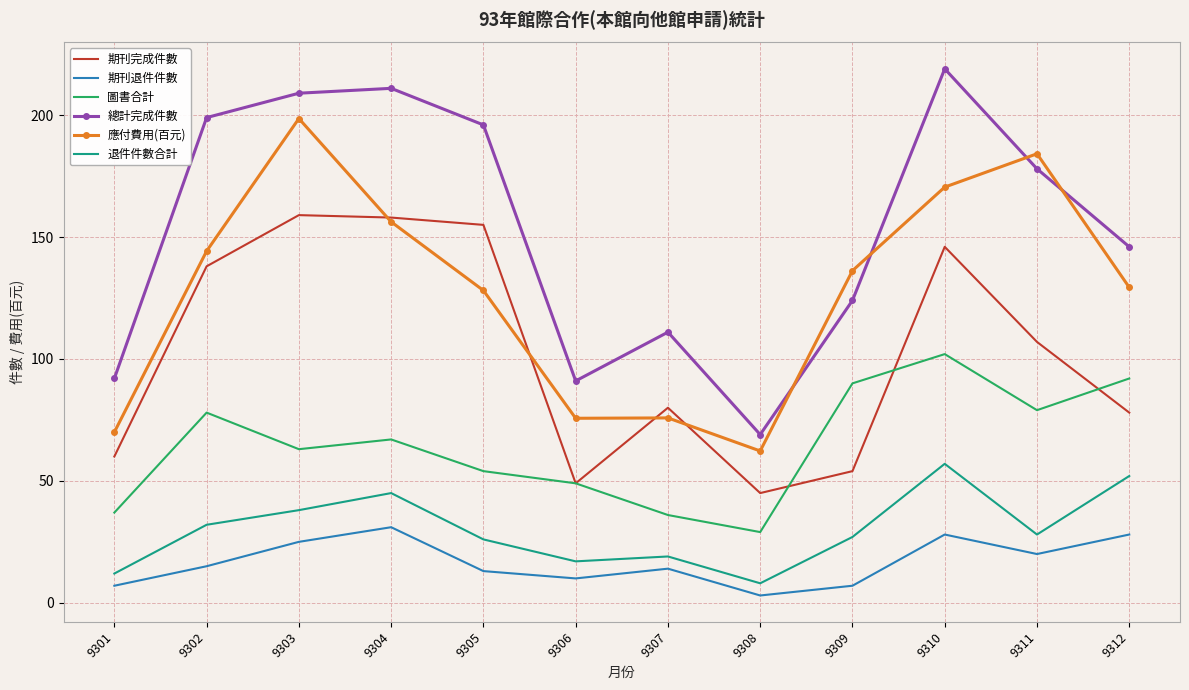

True or false: 退件件數合計 and 期刊完成件數 intersect in this chart.

False